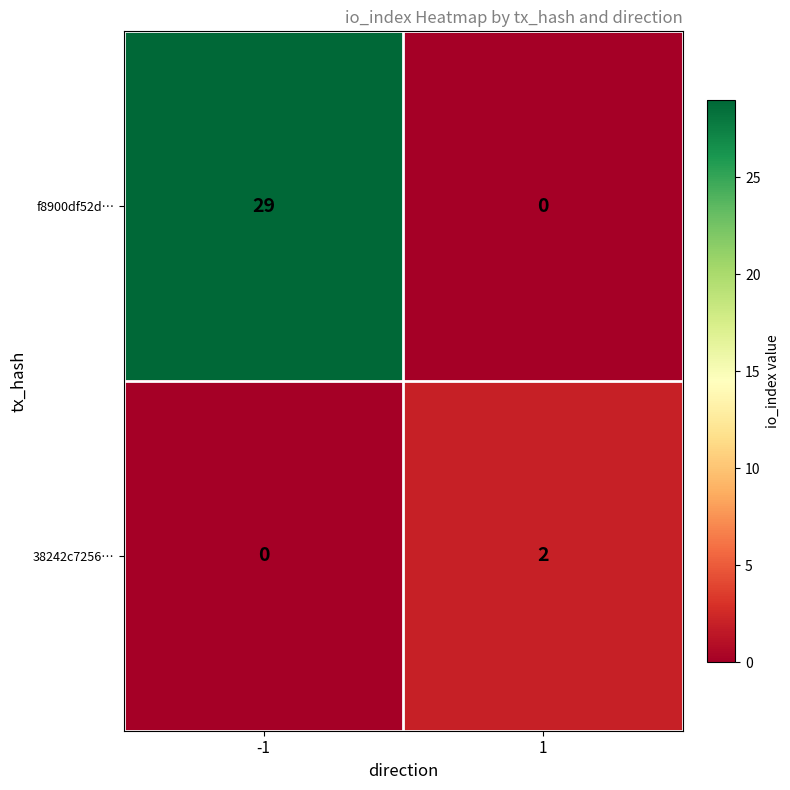

What is the difference between the f8900df52d… values at -1 and 1?

29